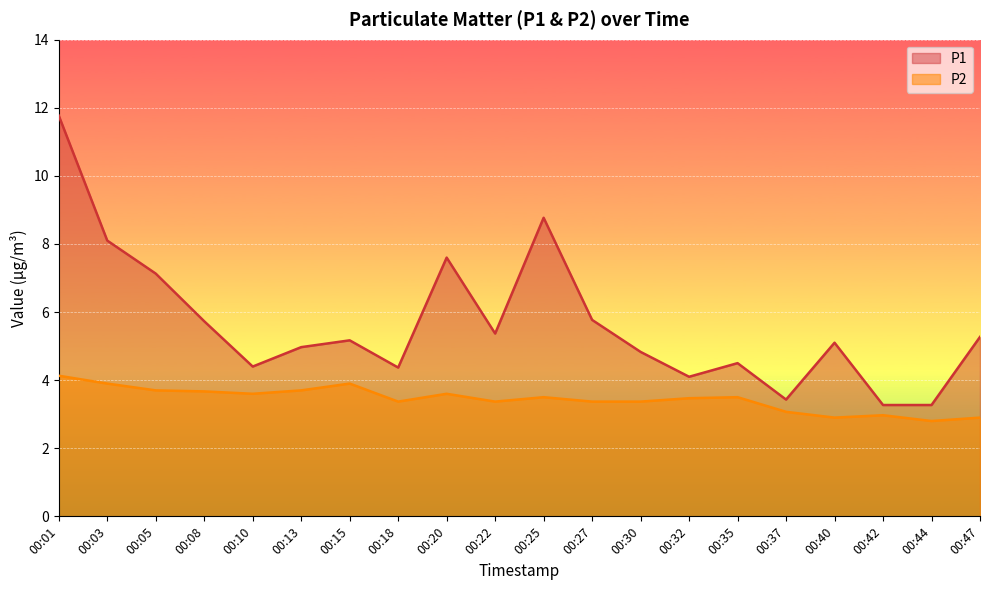

What is the total value across all series at 00:42?

6.2